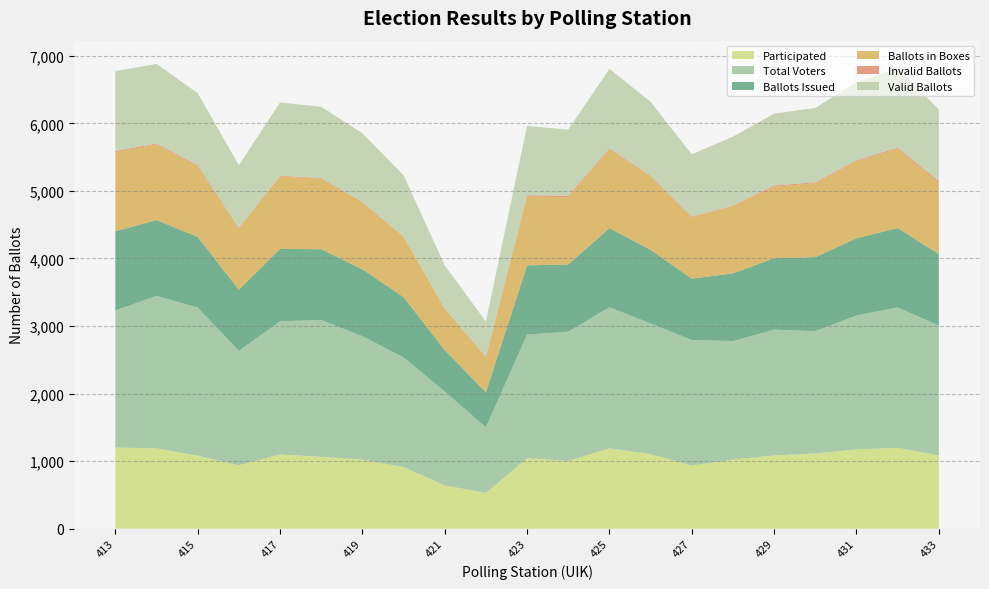

Reading left to right, what are all the values shown in this chart?

Participated: 1200	1189	1080	939	1098	1063	1023	911	641	528	1043	1003	1190	1104	935	1024	1083	1113	1173	1197	1084
Total Voters: 2030	2257	2193	1693	1972	2027	1826	1624	1390	973	1831	1914	2088	1934	1858	1754	1863	1811	1983	2079	1922
Ballots Issued: 1172	1123	1048	906	1072	1047	991	895	613	519	1024	995	1172	1090	909	1001	1058	1096	1143	1175	1059
Ballots in Boxes: 1172	1123	1048	905	1071	1047	991	893	613	519	1023	994	1170	1089	907	1001	1058	1096	1142	1172	1059
Invalid Ballots: 18	12	15	12	12	9	9	4	4	8	16	23	12	10	11	4	19	12	13	17	24
Valid Ballots: 1182	1177	1065	926	1085	1054	1014	905	637	520	1026	979	1176	1093	922	1020	1064	1101	1159	1177	1060